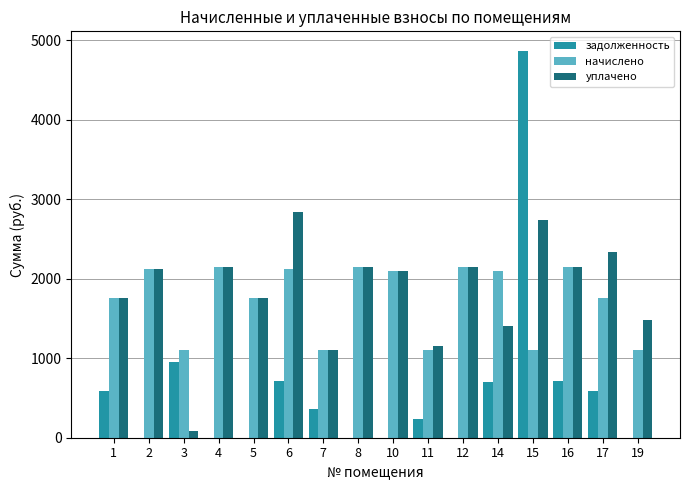

Is the value of задолженность at 2 greater than the value of начислено at 19?

No